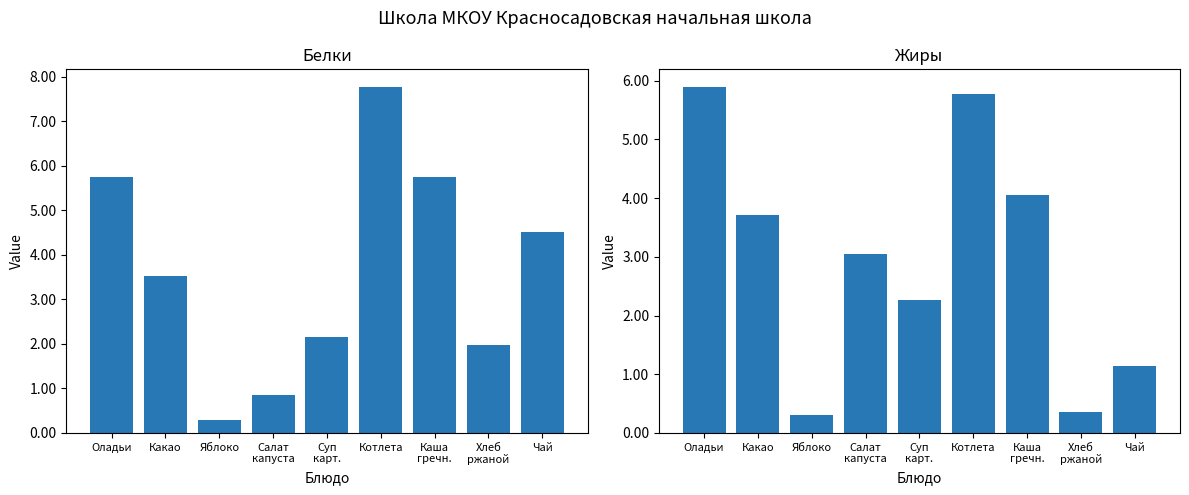

At how many categories does at least one series exceed 0?

9